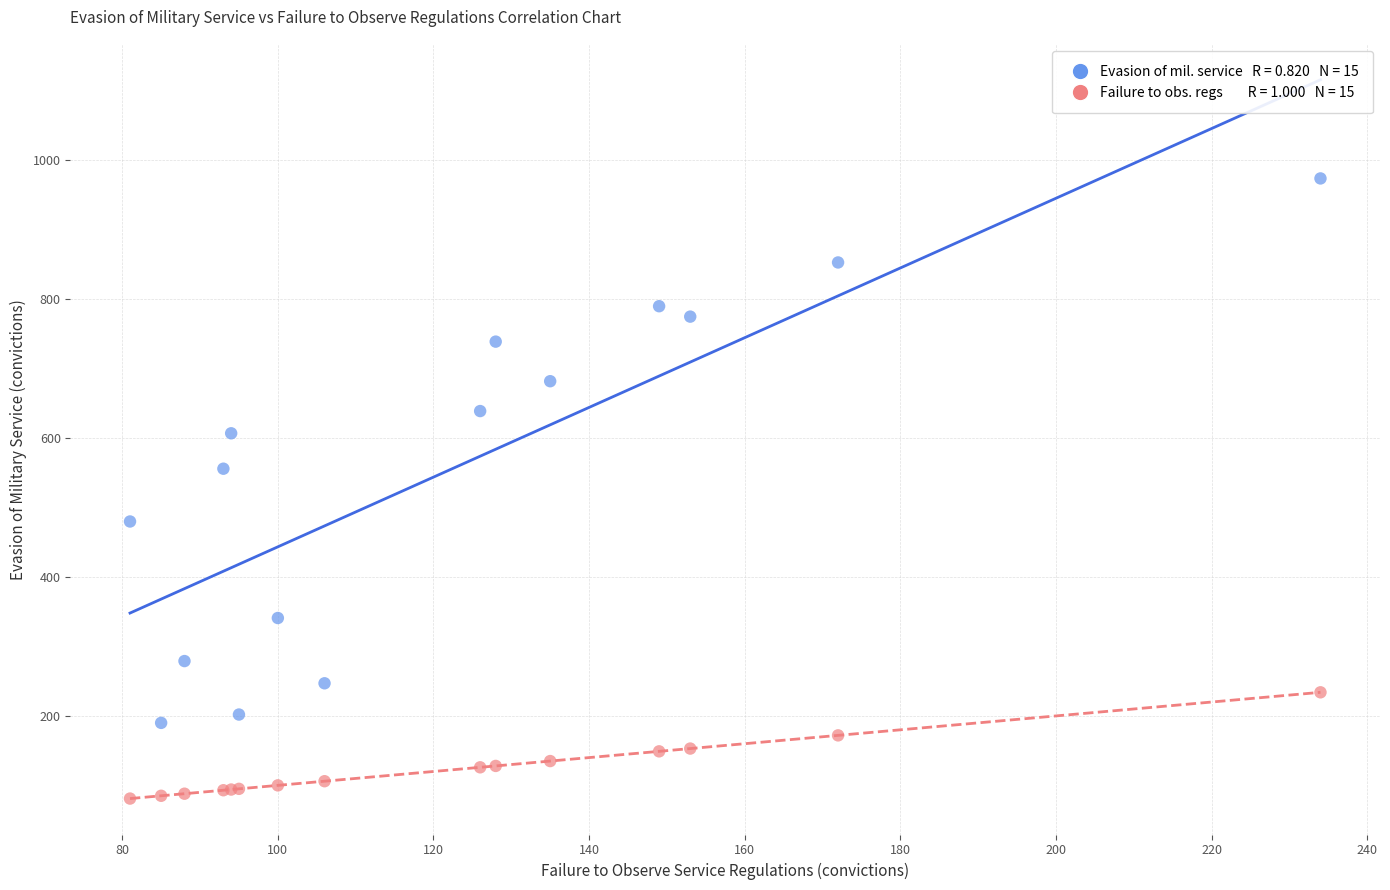

Across all series, what Y value is closest to 527?

556